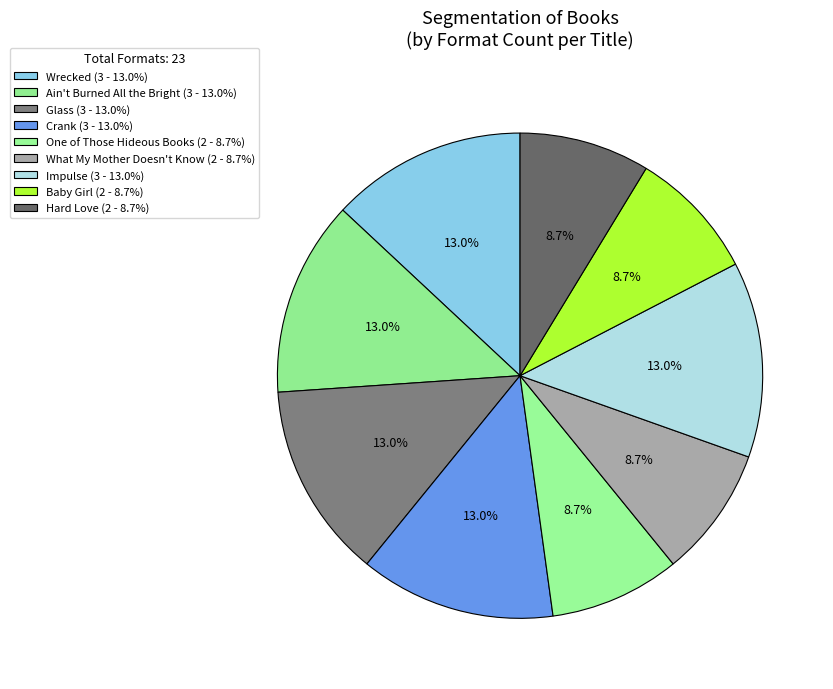

To the nearest percent, what percentage of the pie is Ain't Burned All the Bright?

13%